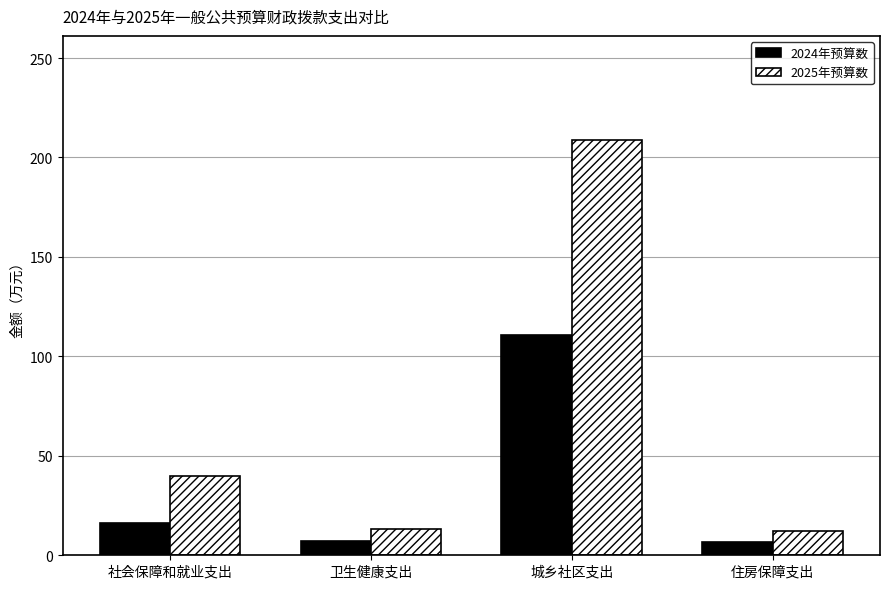

Which category has the highest value across all series?

城乡社区支出